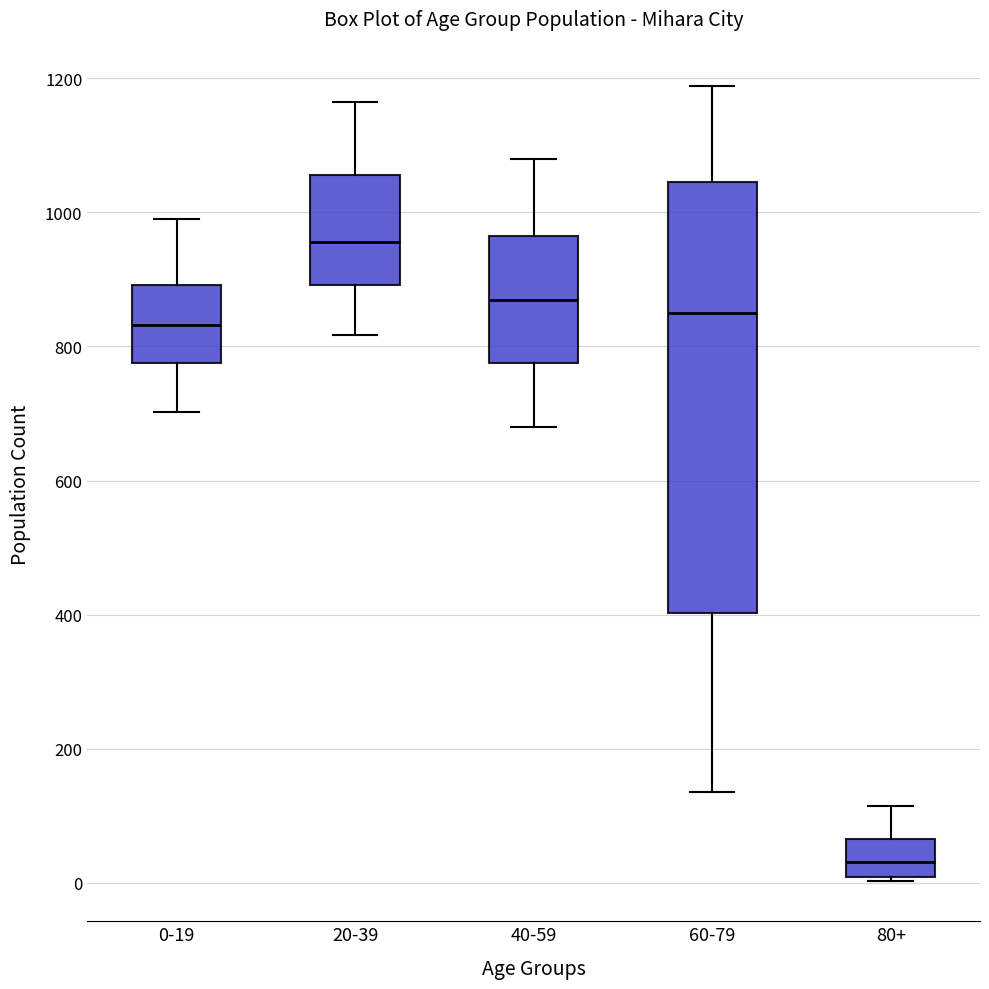

Comparing the boxes themselves (not the whiskers), which one is the tallest?

60-79